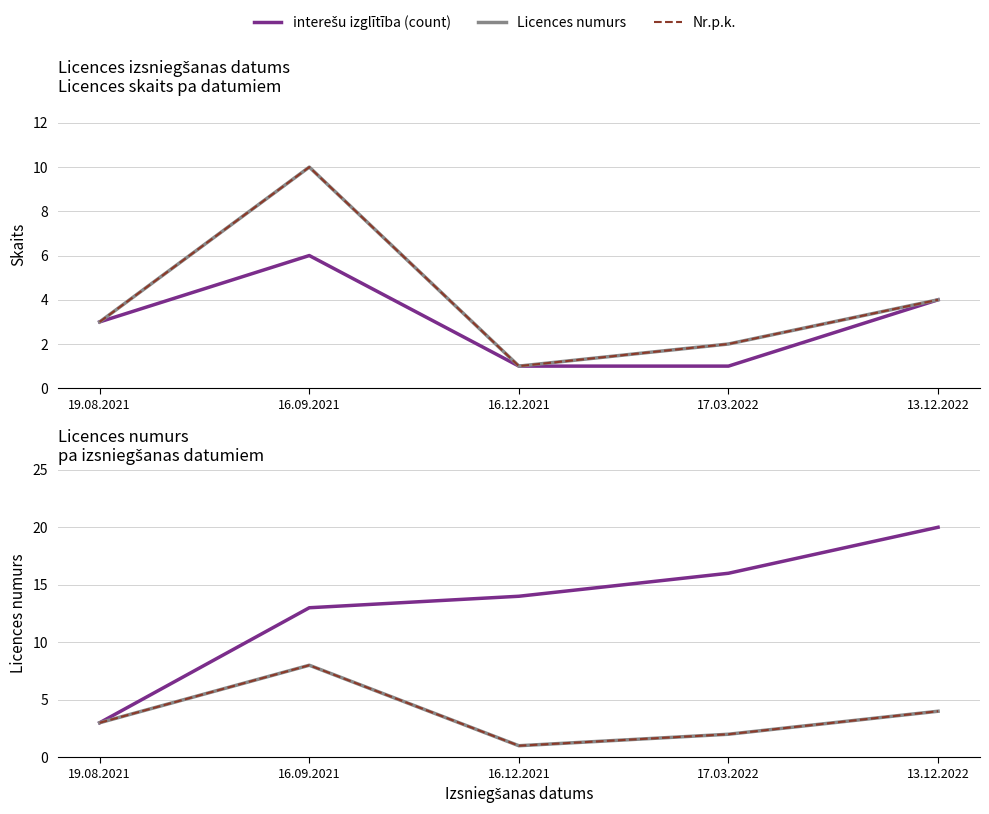

What is the spread (max minus min) of values at 13.12.2022?

16